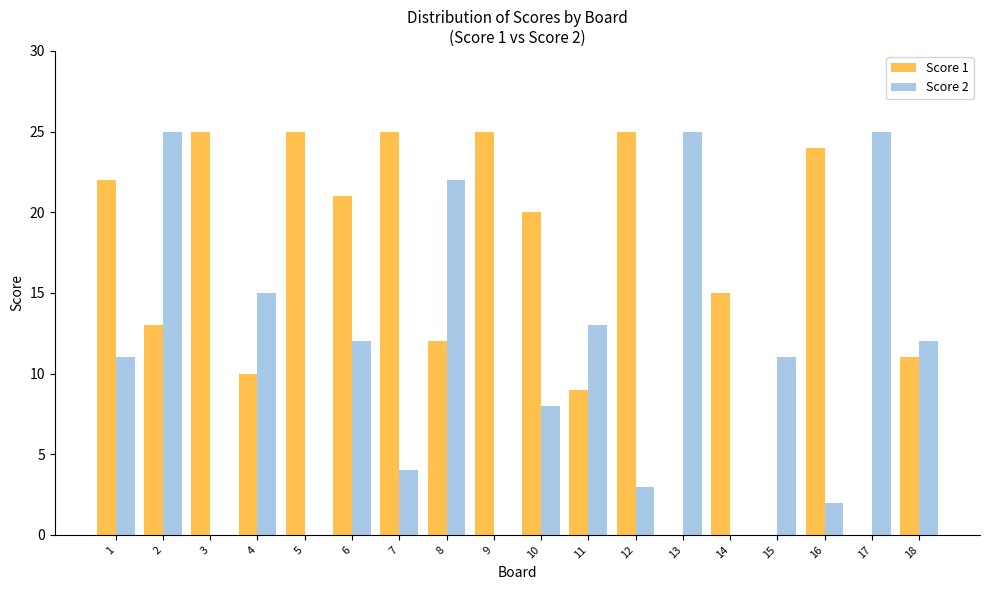

How many groups of bars are there?

18